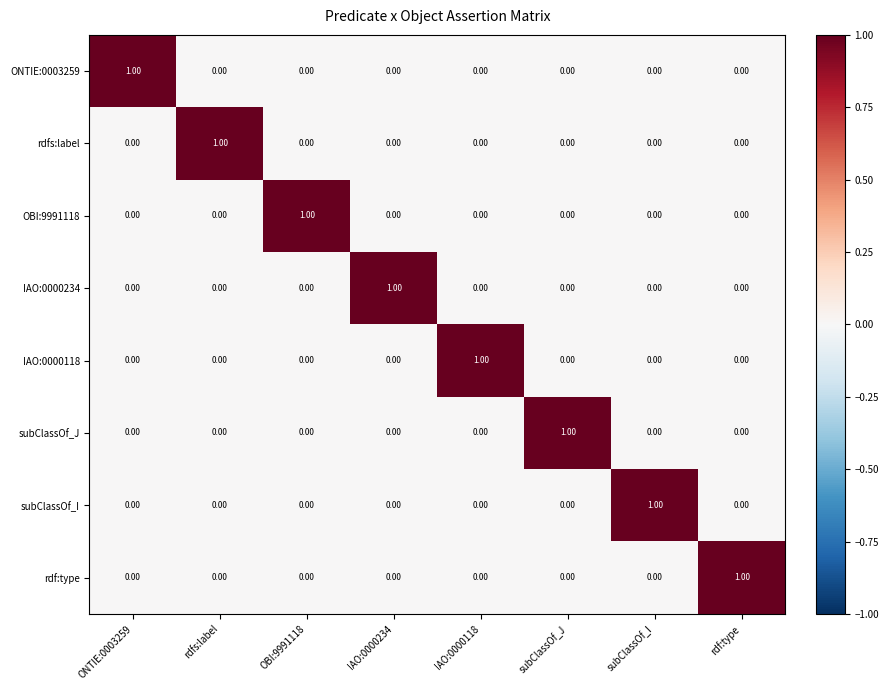

At how many categories does at least one series exceed 0?

8